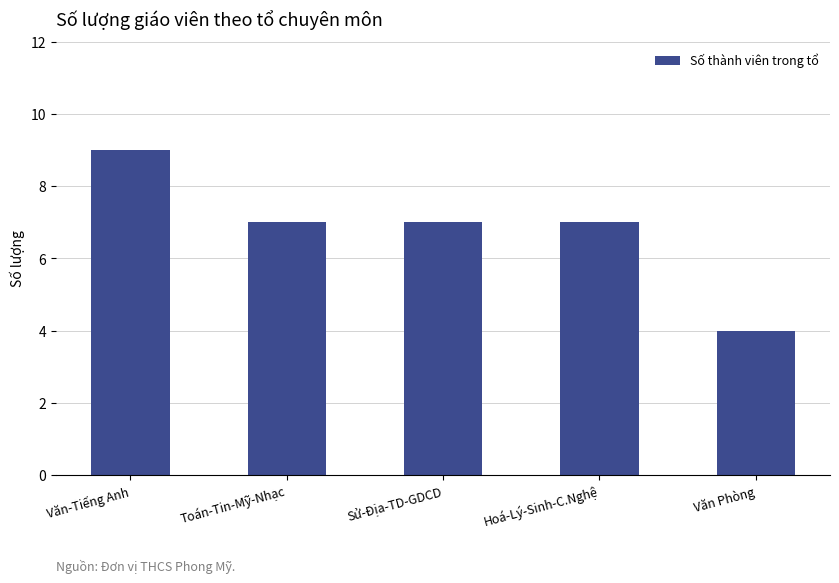

Reading right to left, transcribe all the data shown in this chart.

4	7	7	7	9